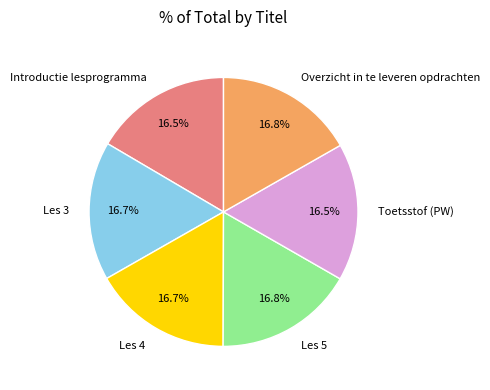

The Les 4 slice represents 17% of the pie. True or false?

True